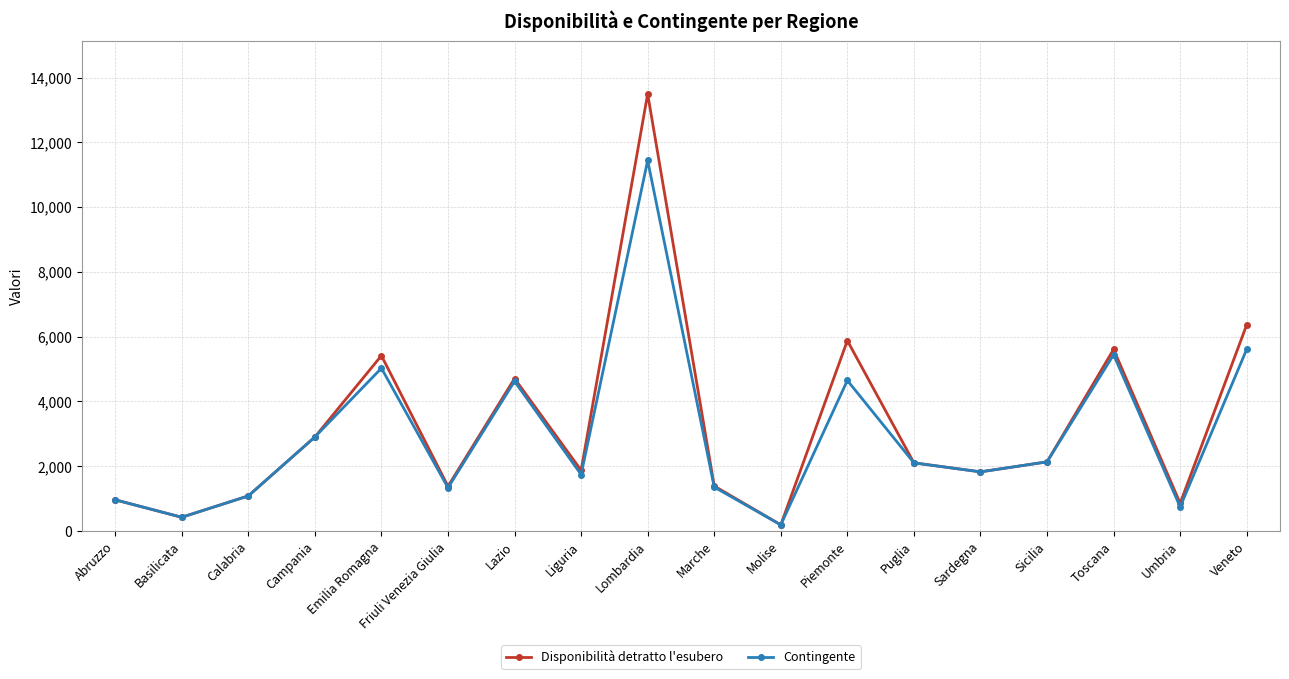

Which series has the largest total across all categories?

Disponibilità detratto l'esubero